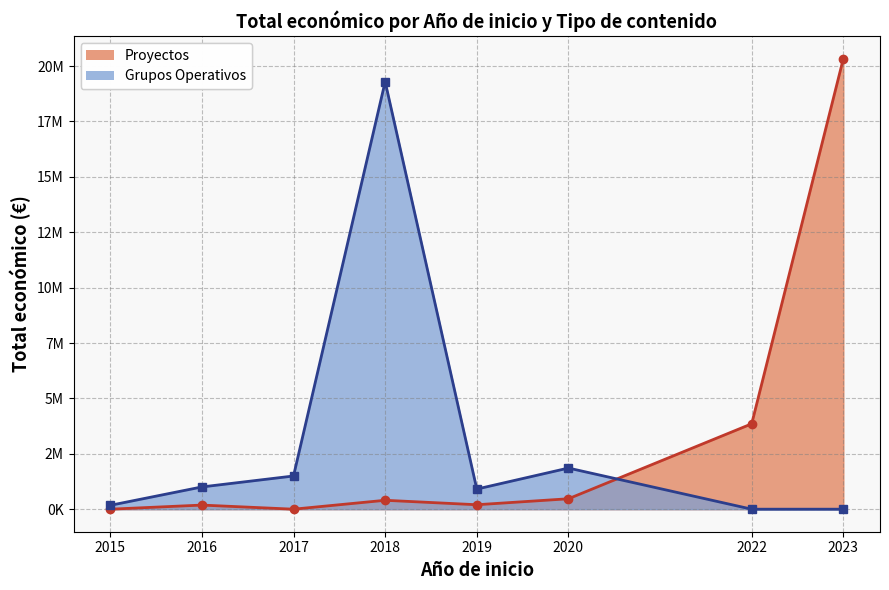

The Proyectos (line) series shows 5786965 at 2022. True or false?

False